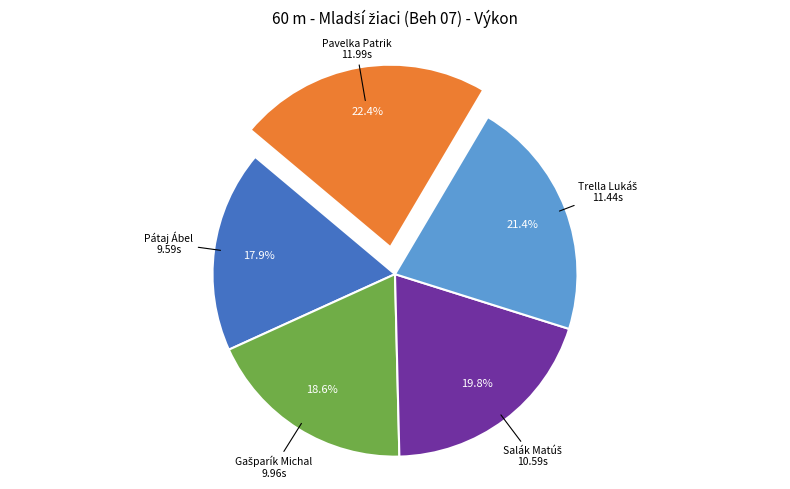

How many segments does this pie chart have?

5